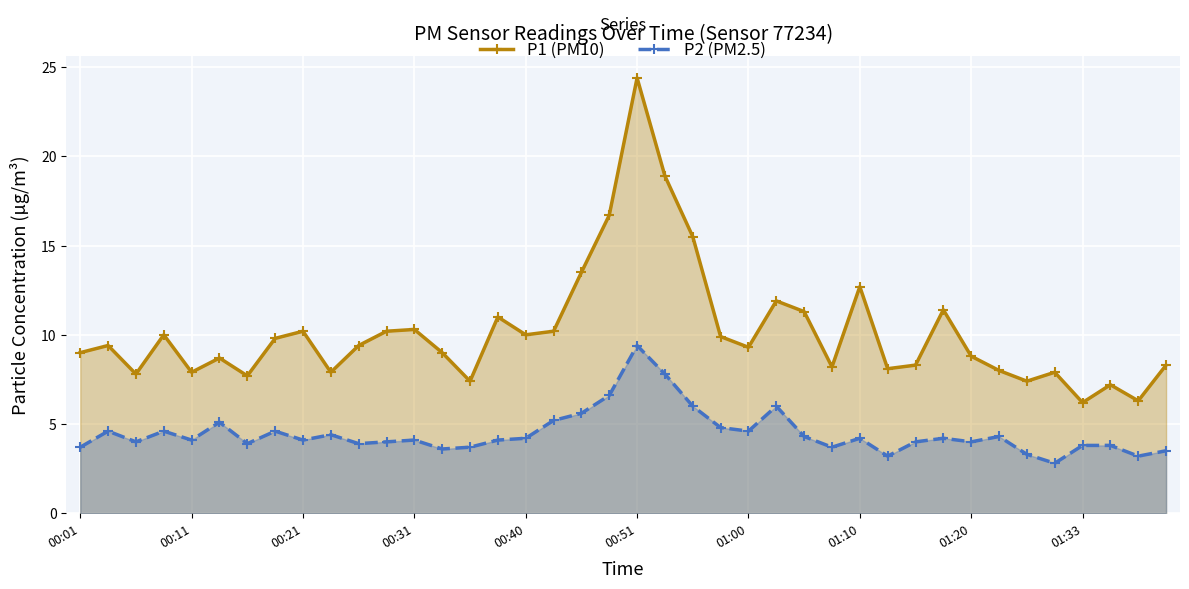

What is the value of the P1 (PM10) point at the 24th from the left?

9.9